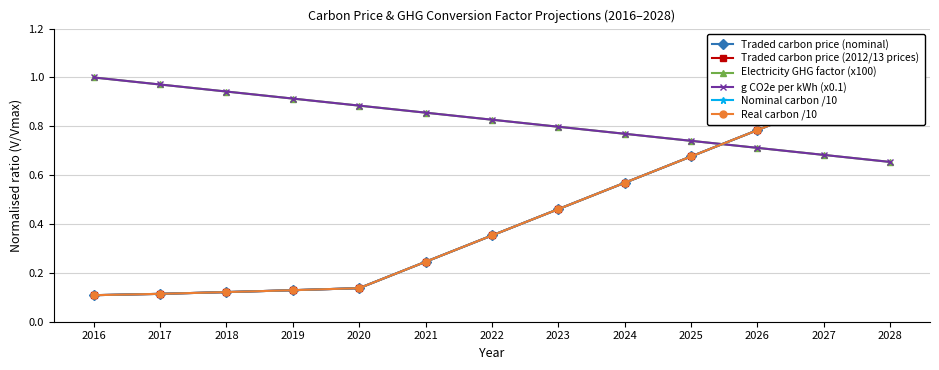

What is the lowest value of the g CO2e per kWh (x0.1) series?

0.7